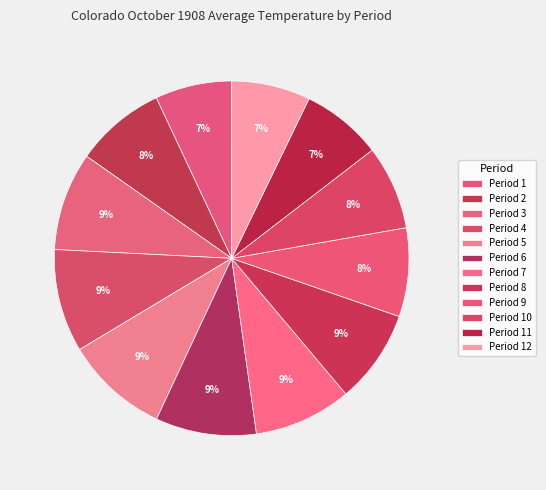

Which category has the smallest portion of the pie?

Period 1